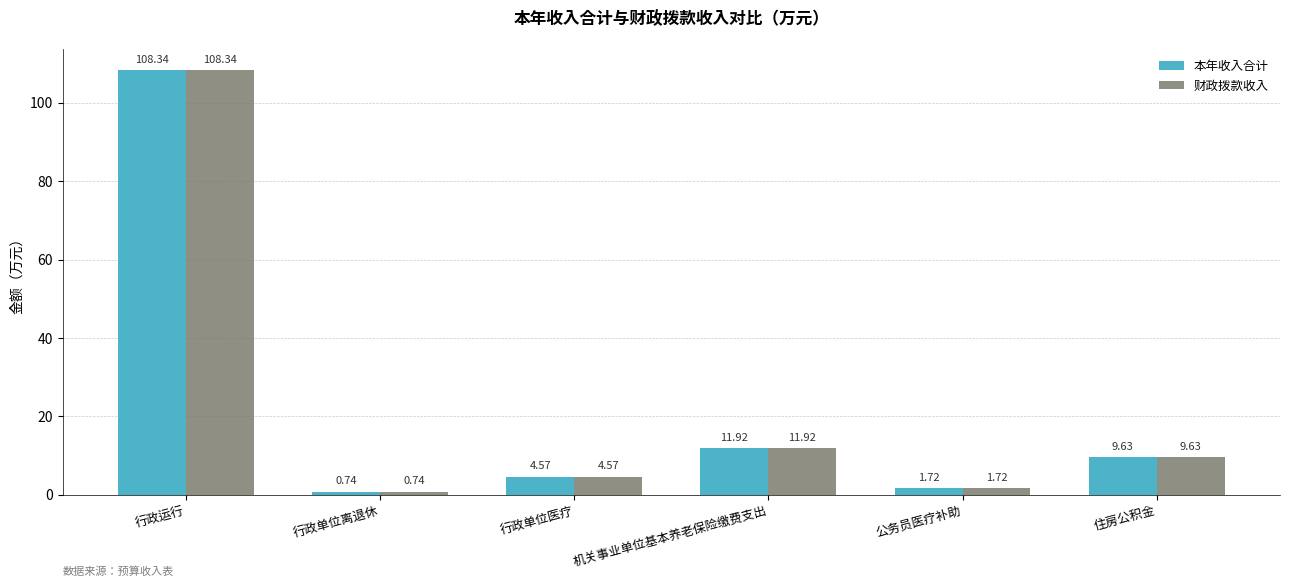

What position from the left is 公务员医疗补助?

5